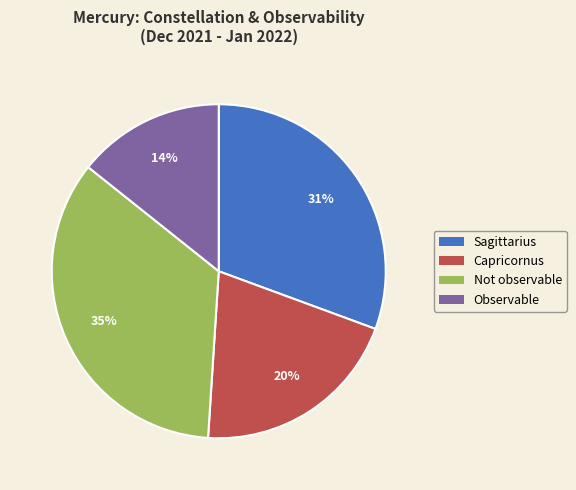

To the nearest percent, what percentage of the pie is Observable?

14%